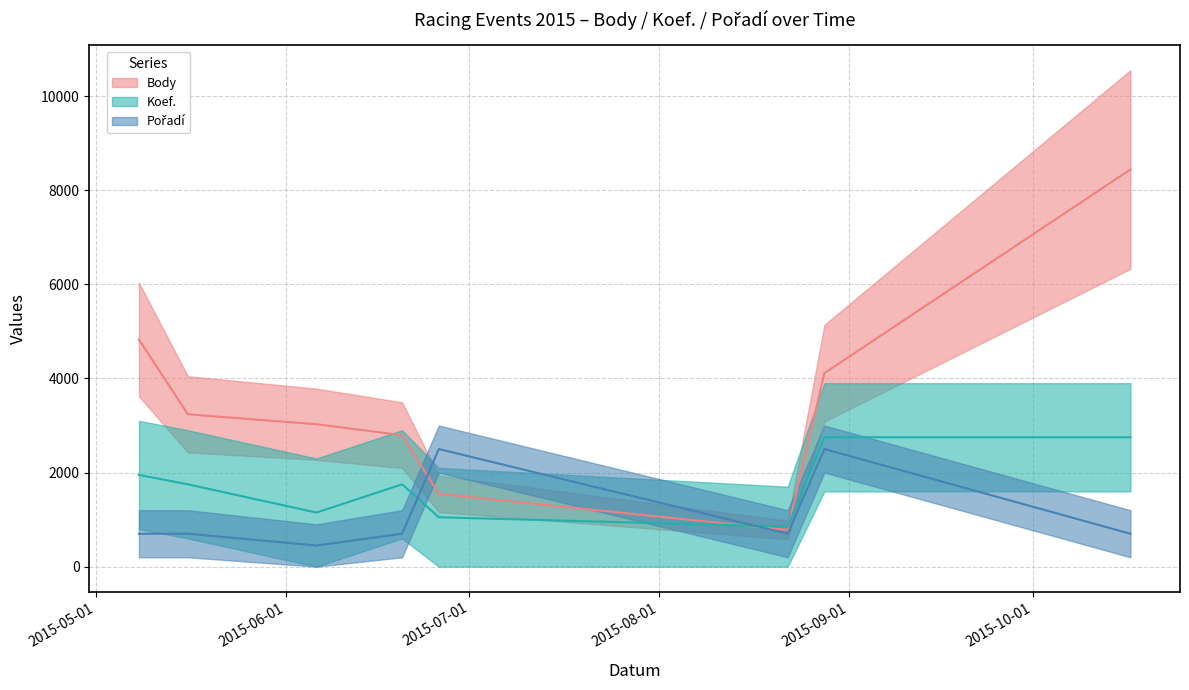

What position from the right is 2015-06-06?

6